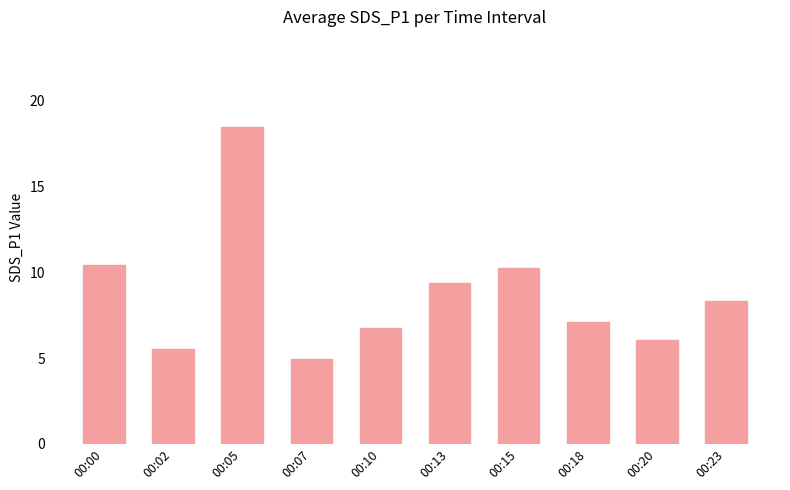

What is the change in value from 00:02 to 00:10?

+1.2